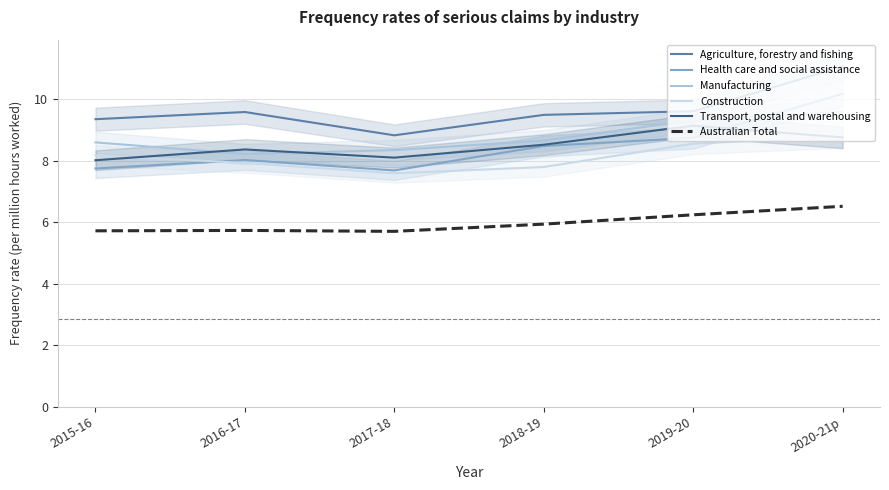

Reading left to right, what are all the values shown in this chart?

Agriculture, forestry and fishing: 2015-16=9.4	2016-17=9.6	2017-18=8.8	2018-19=9.5	2019-20=9.6	2020-21p=11.1
Health care and social assistance: 2015-16=7.7	2016-17=8.0	2017-18=7.7	2018-19=8.5	2019-20=8.7	2020-21p=10.2
Manufacturing: 2015-16=8.6	2016-17=8.2	2017-18=8.3	2018-19=8.7	2019-20=9.3	2020-21p=9.6
Construction: 2015-16=8.2	2016-17=7.9	2017-18=7.6	2018-19=7.8	2019-20=8.6	2020-21p=8.8
Transport, postal and warehousing: 2015-16=8.0	2016-17=8.4	2017-18=8.1	2018-19=8.5	2019-20=9.1	2020-21p=8.8
Australian Total: 2015-16=5.7	2016-17=5.7	2017-18=5.7	2018-19=5.9	2019-20=6.2	2020-21p=6.5